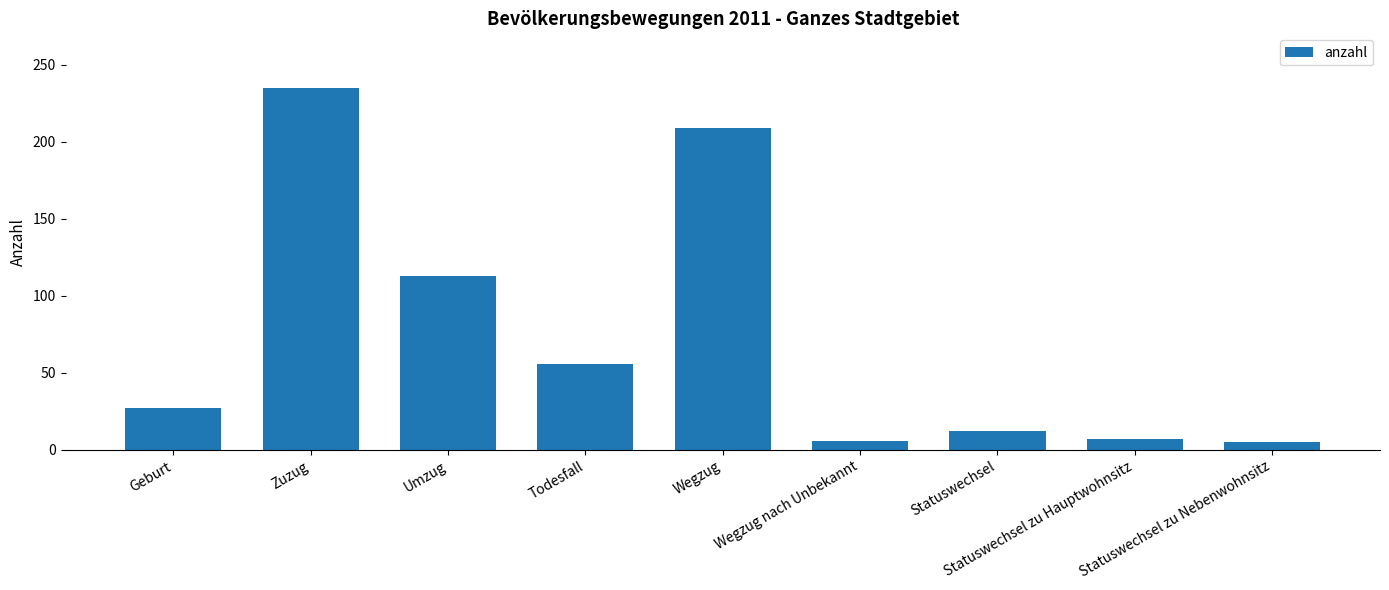

What is the sum of all values?

670